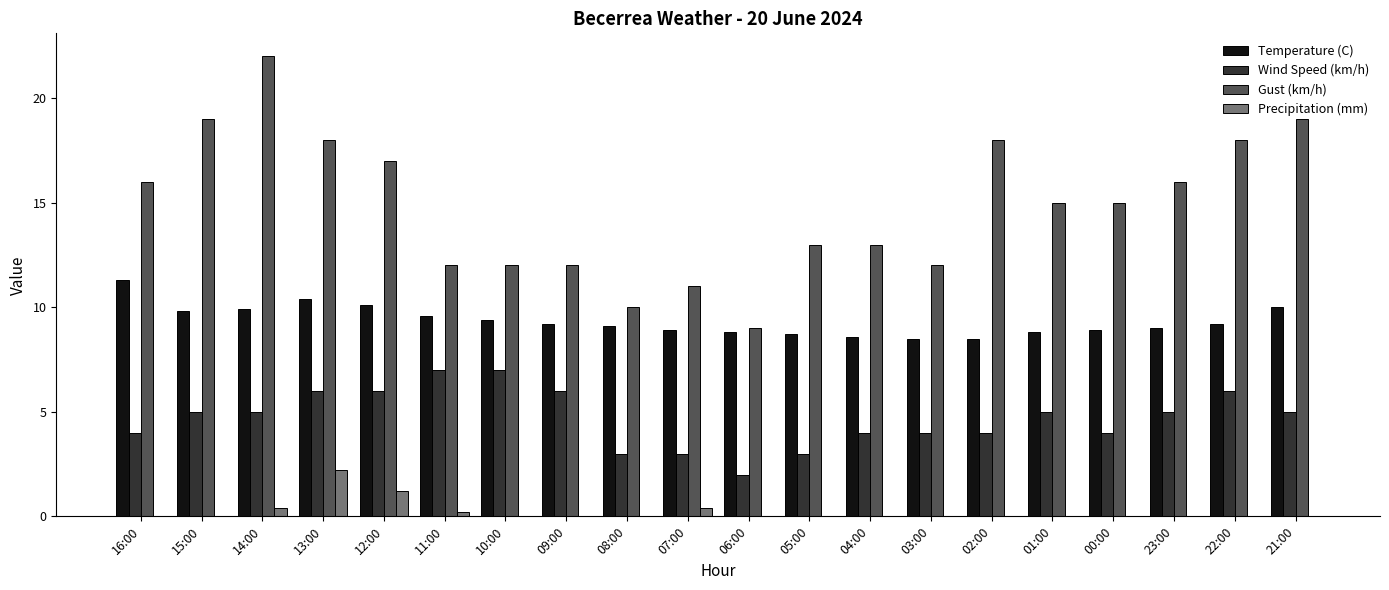

What is the average value of the Temperature (C) series?

9.3